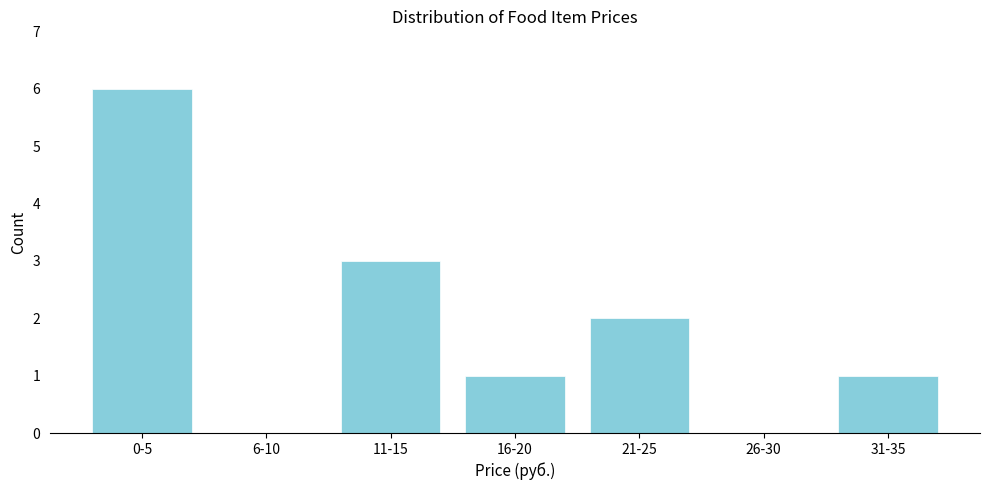

Reading left to right, transcribe all the data shown in this chart.

0-5=6	6-10=0	11-15=3	16-20=1	21-25=2	26-30=0	31-35=1